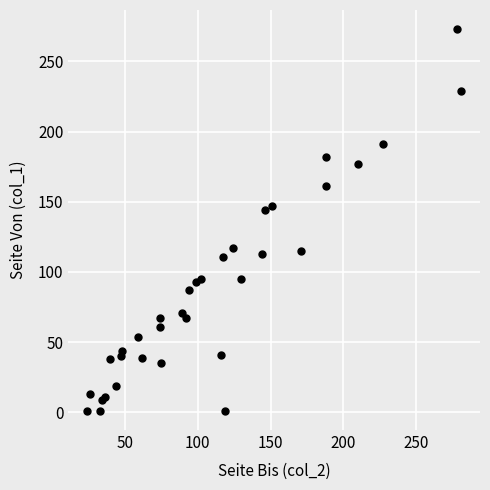

What Y value in the scatter plot is closest to 137?

144